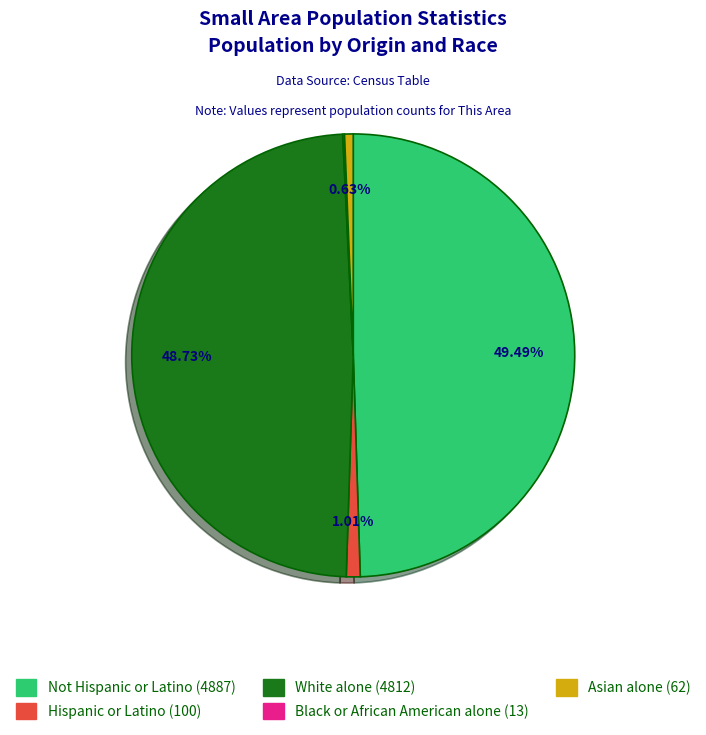

To the nearest percent, what is the difference between the largest and smallest slice percentages?

49%